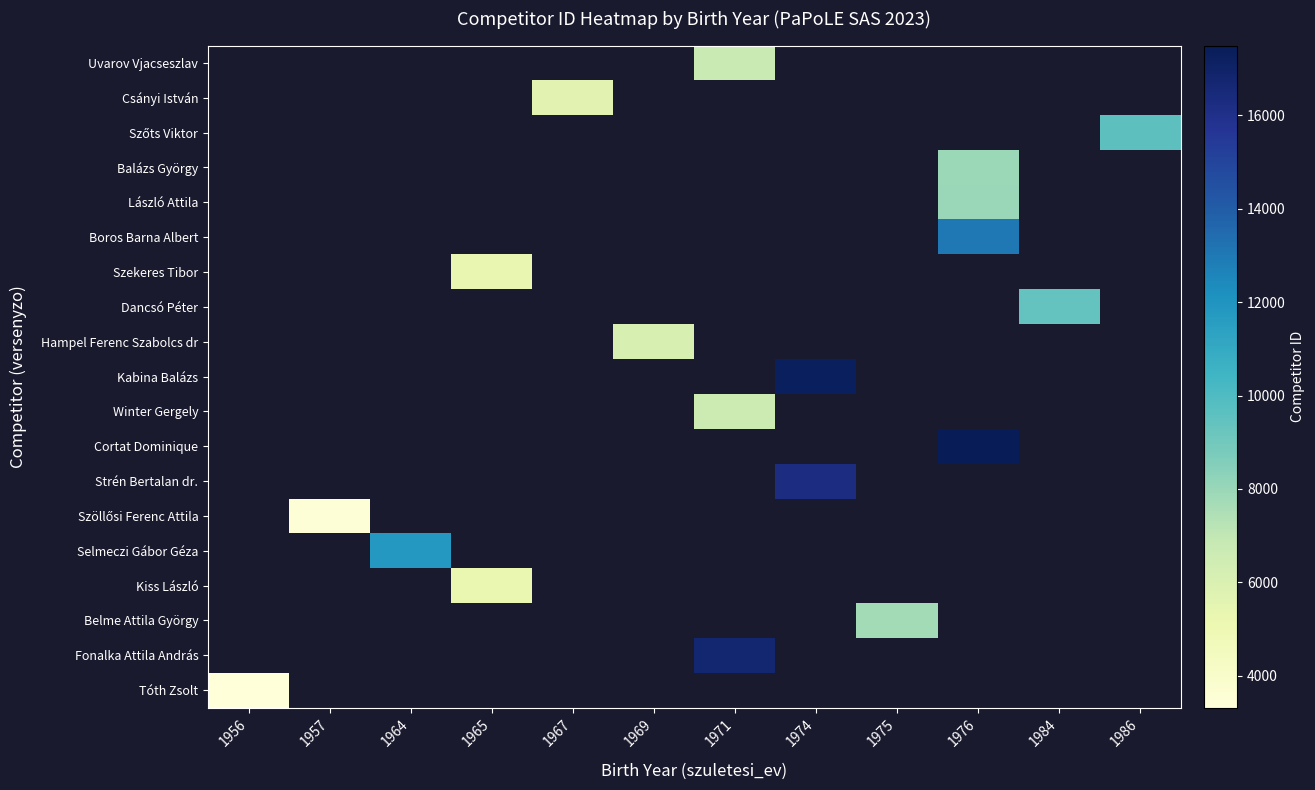

What is the minimum value shown in the chart?

3317.0